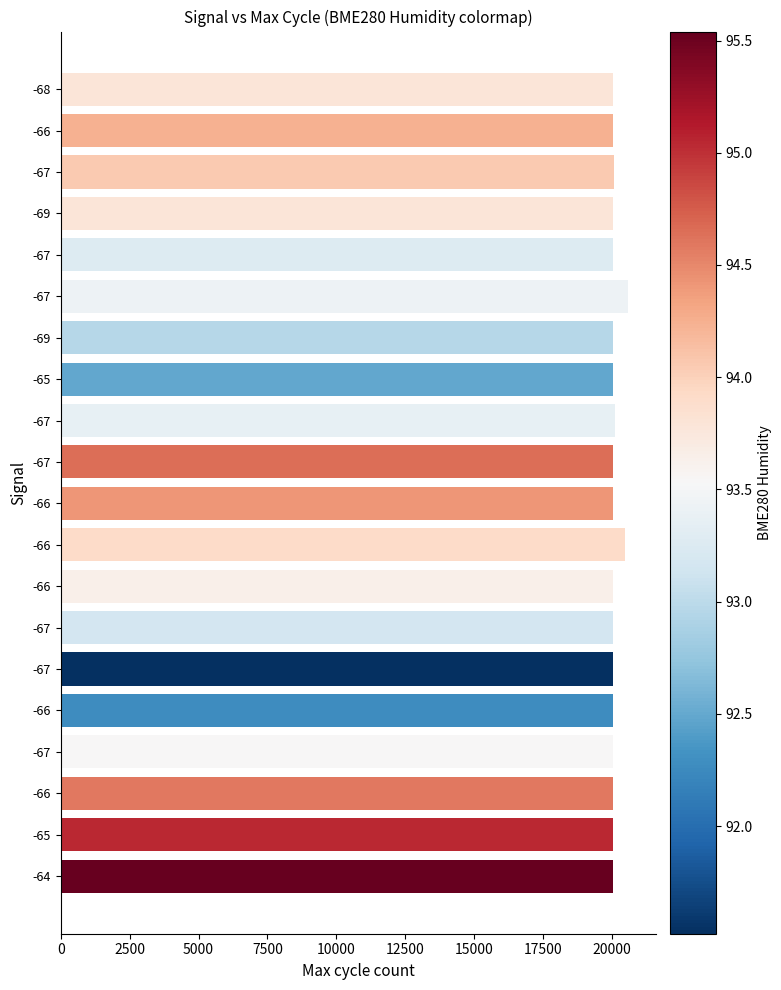

How many bars are there in total?

20